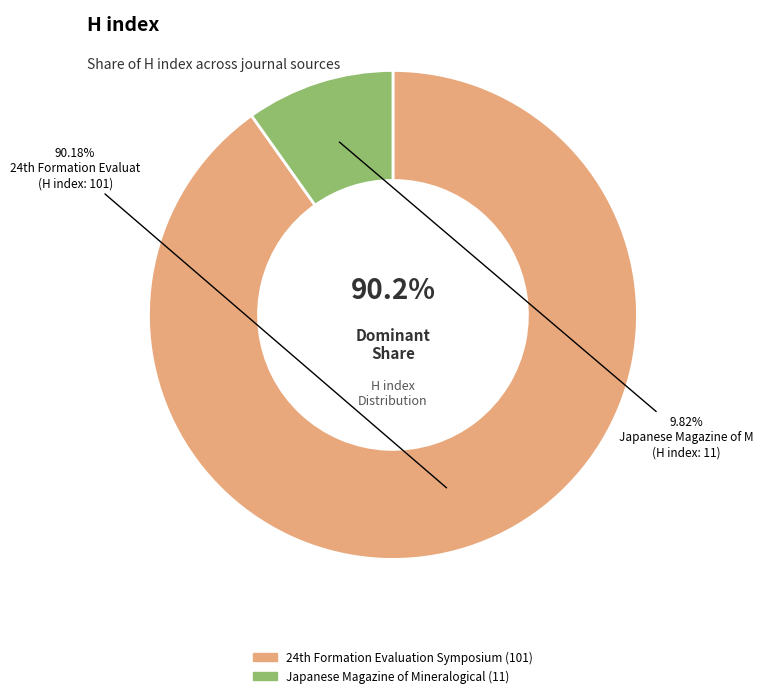

How many segments does this pie chart have?

2